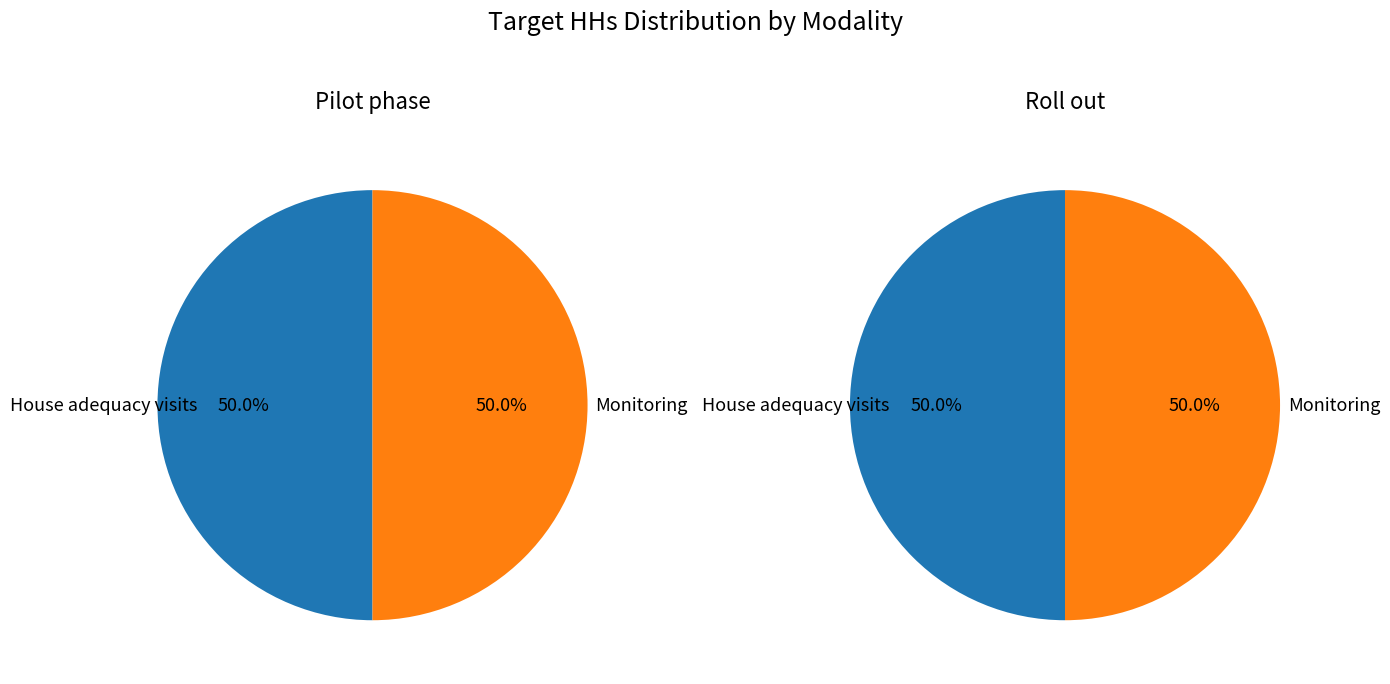

Combined, what portion of the pie is House adequacy visits and Monitoring?

100.0%